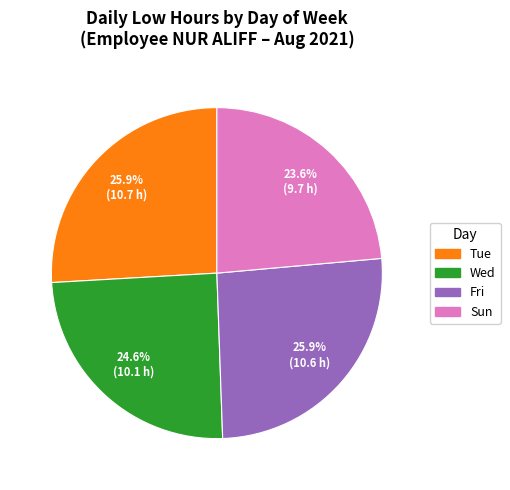

Does any single category account for the majority?

No